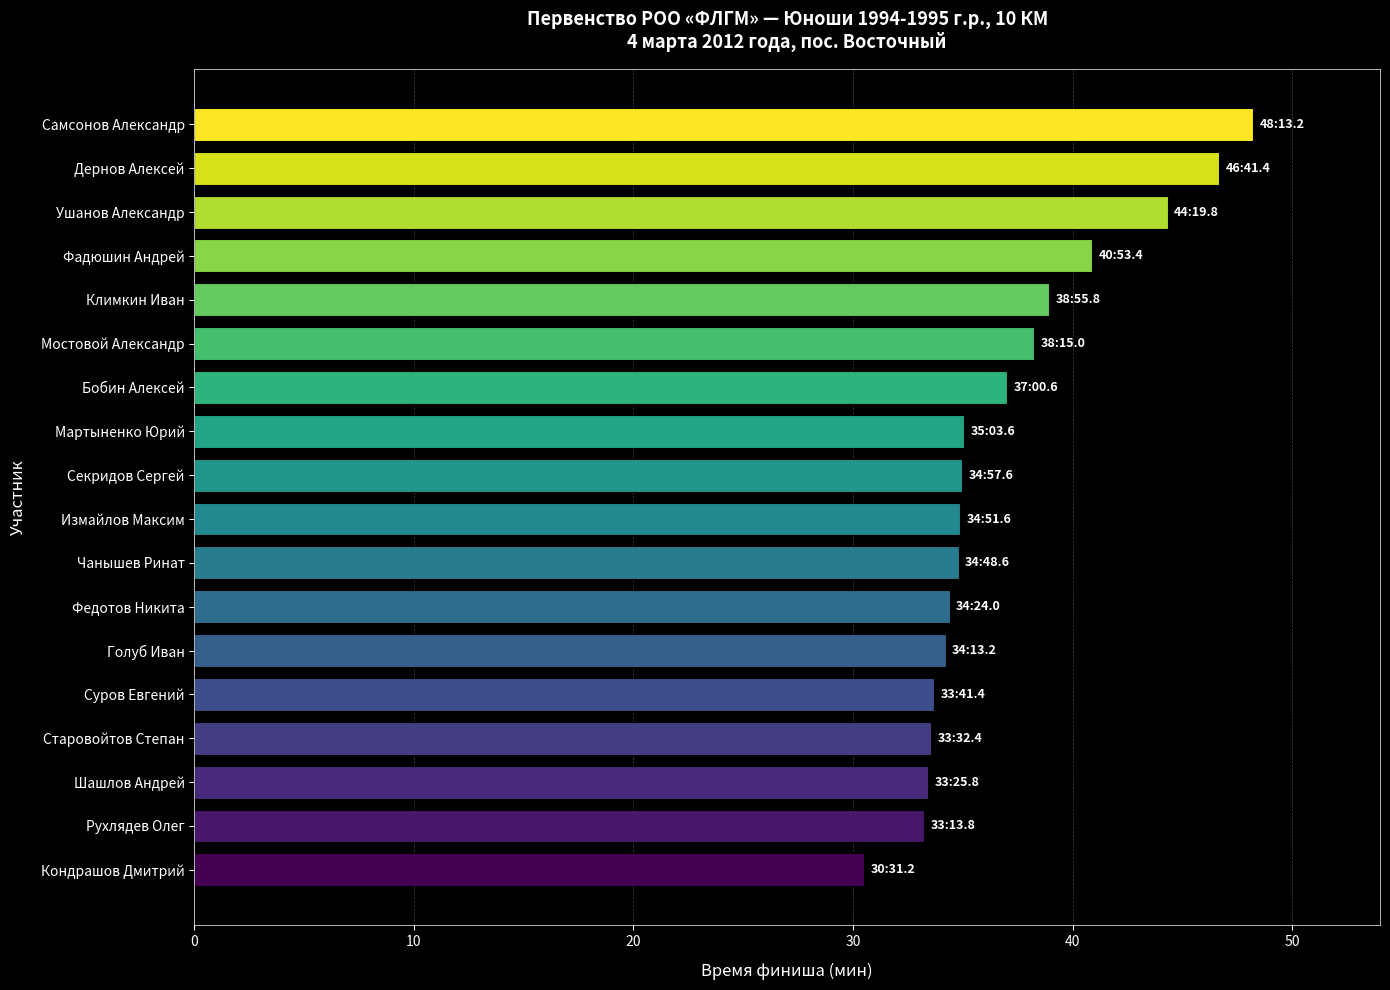

Count the number of data series in this chart.

1